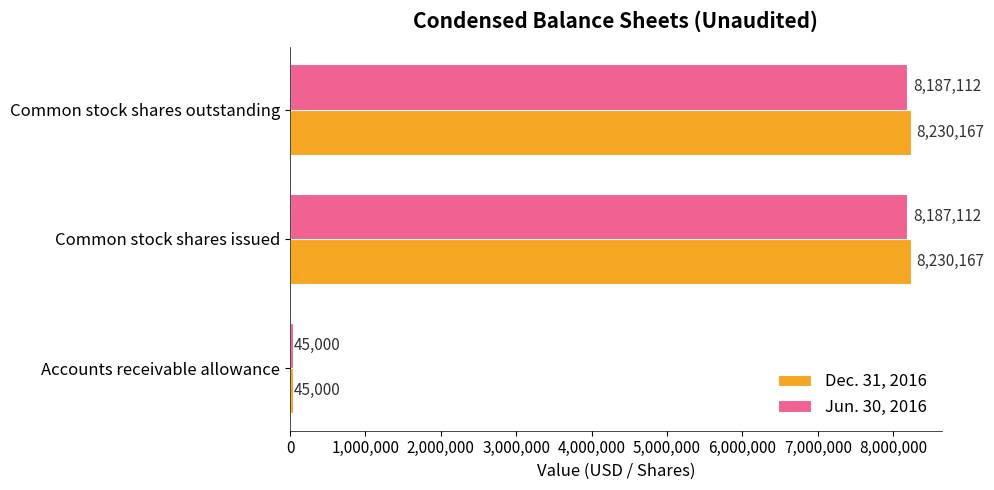

Which series has the largest total across all categories?

Dec. 31, 2016